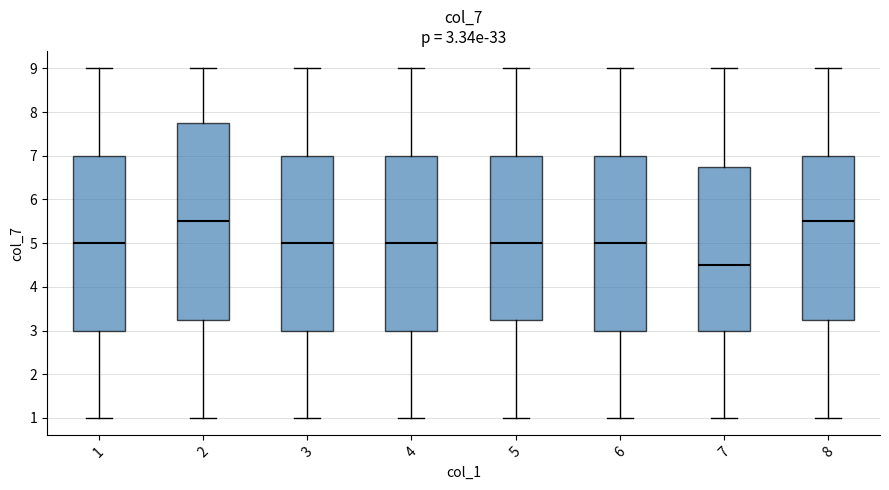

Which box is the tallest, from its lower edge to its upper edge?

2